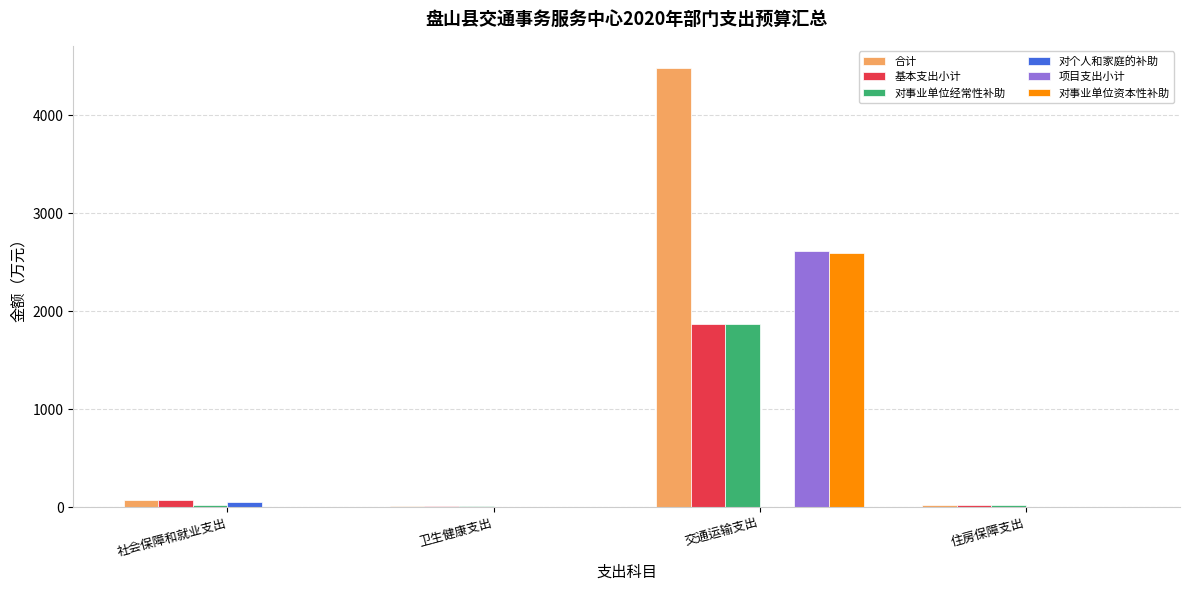

What is the sum of all 基本支出小计 values?

1974.6